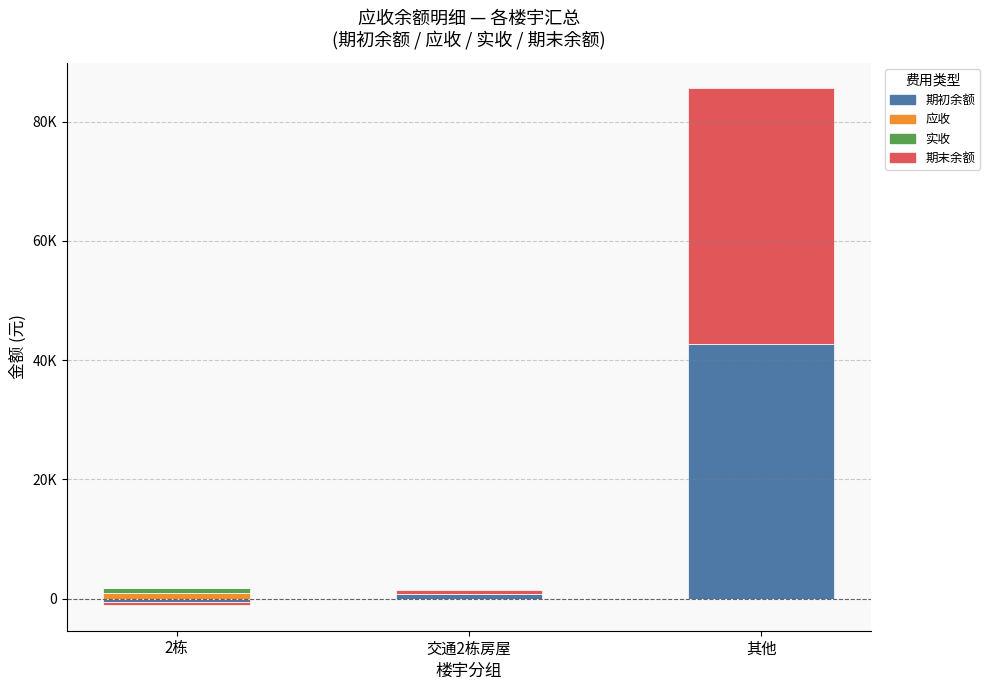

The 应收 series shows 80.5 at 交通2栋房屋. True or false?

True